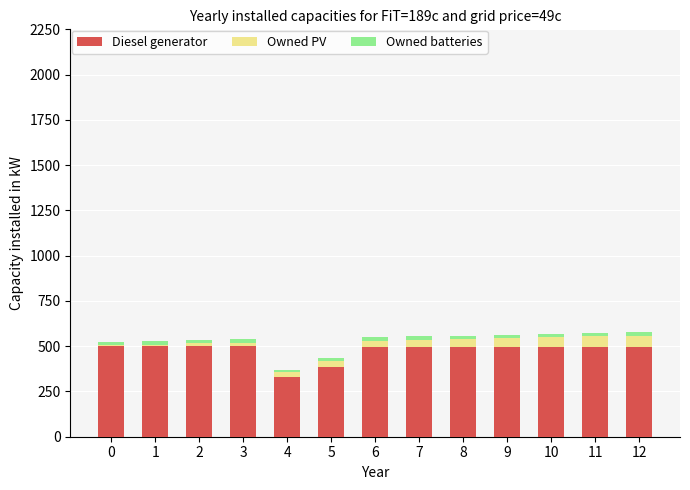

Are the bars grouped side by side (vs. stacked)?

No